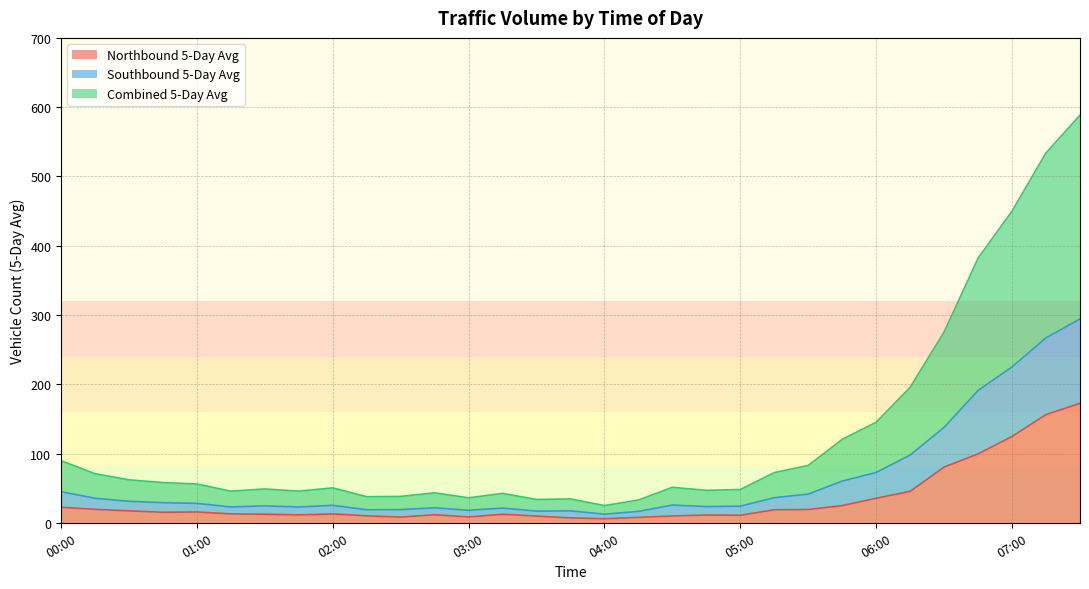

At which category does the chart reach its minimum across all series?

04:00